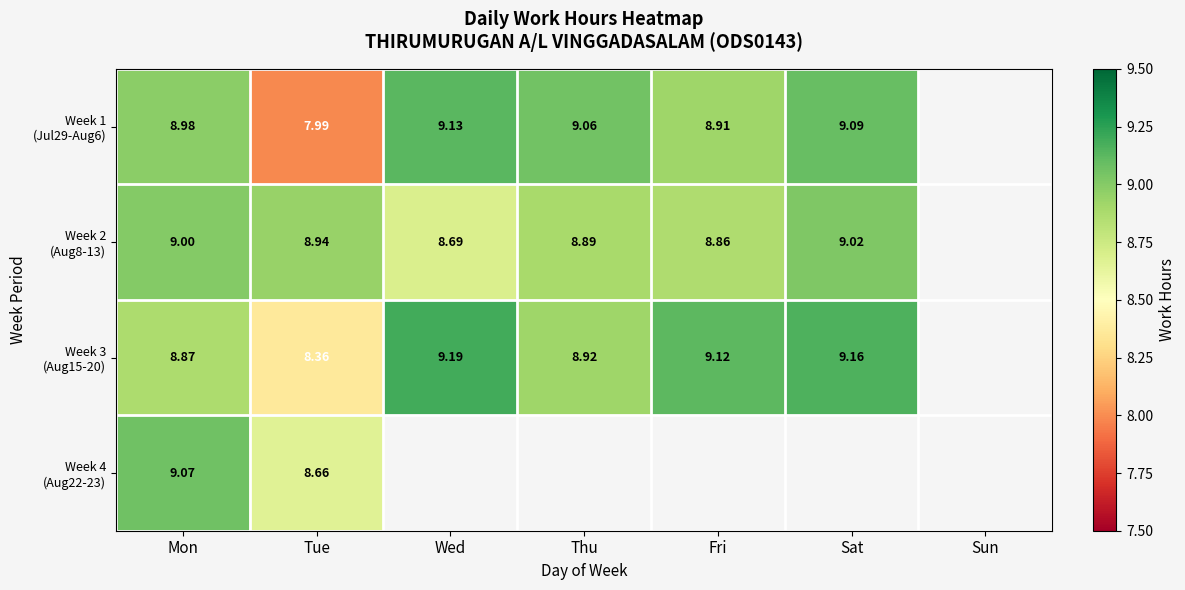

True or false: Week 4 (Aug22-23) has a value of 8.7 at Tue.

True